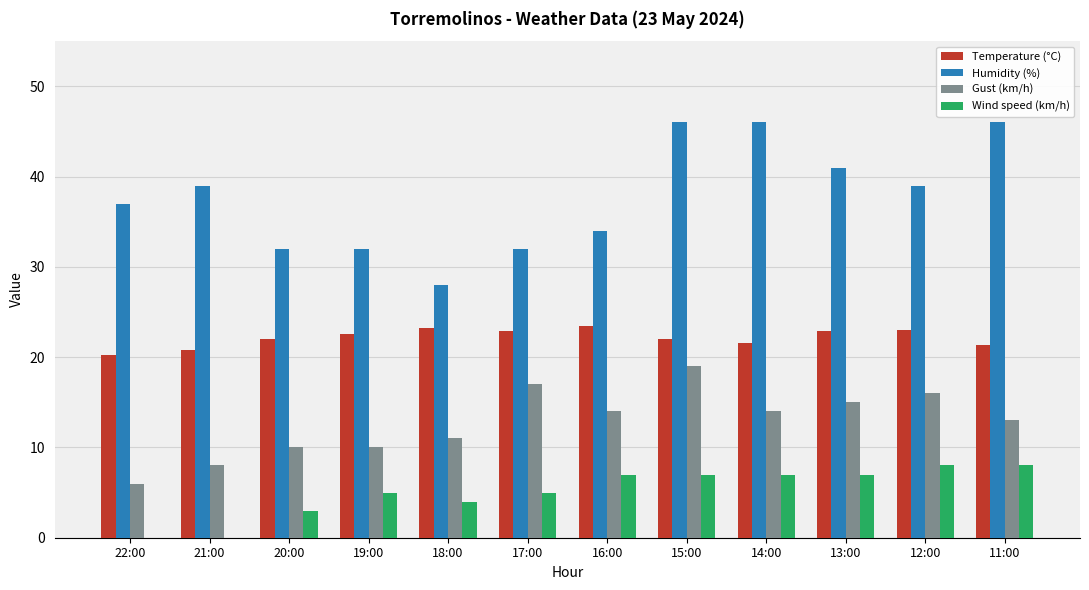

Are the bars grouped side by side (vs. stacked)?

Yes